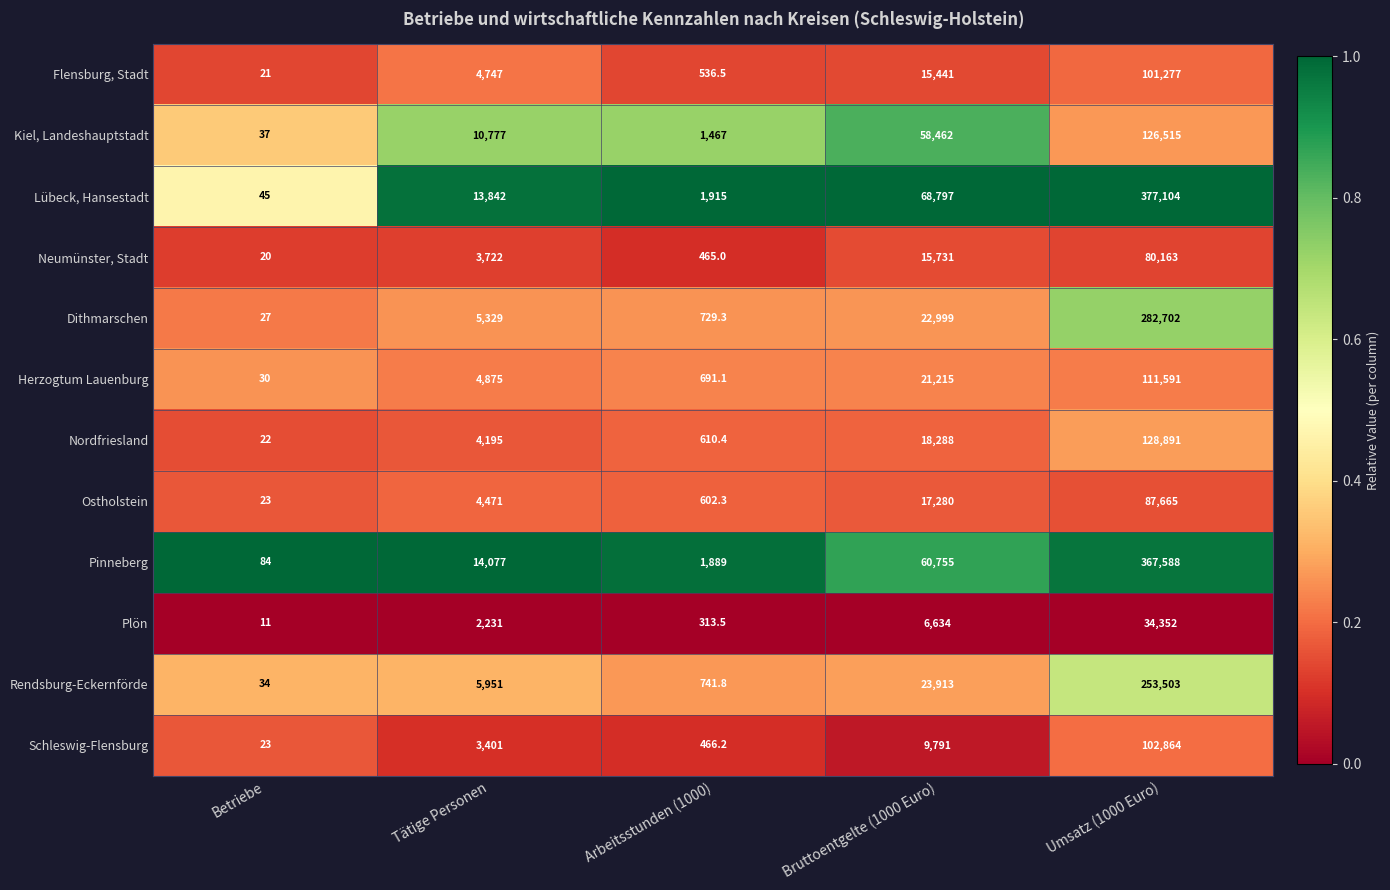

List the labels in order of Rendsburg-Eckernförde value, smallest first.

Betriebe, Arbeitsstunden (1000), Tätige Personen, Bruttoentgelte (1000 Euro), Umsatz (1000 Euro)